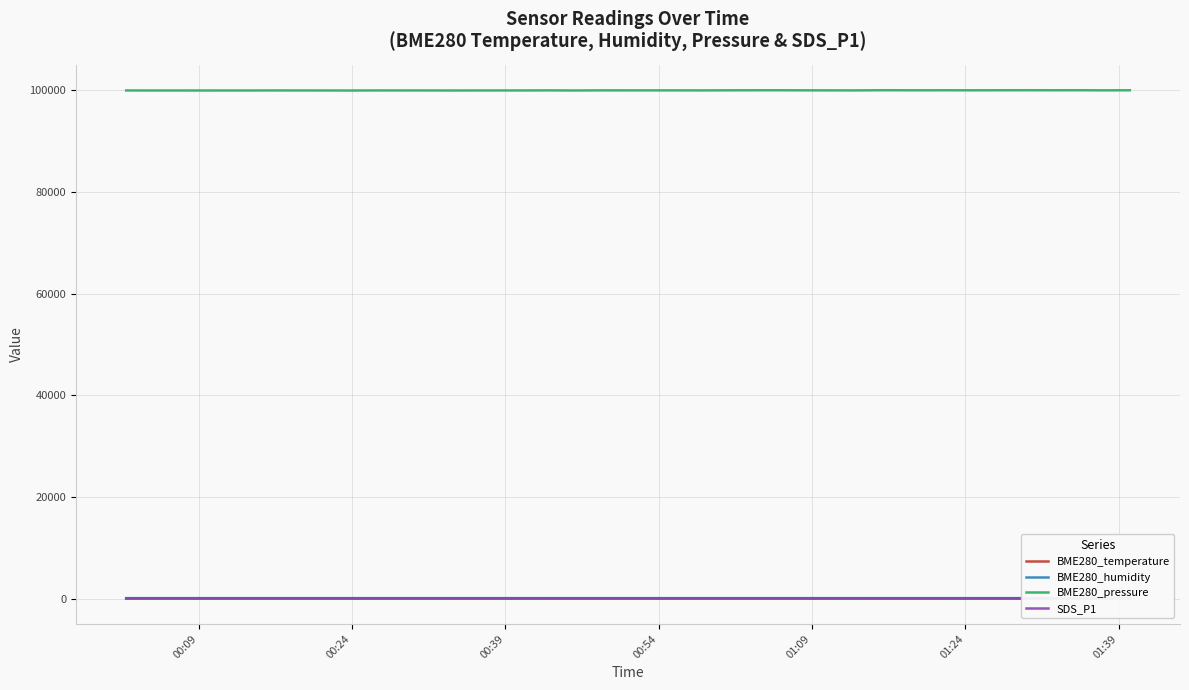

True or false: BME280_pressure and BME280_humidity intersect in this chart.

False